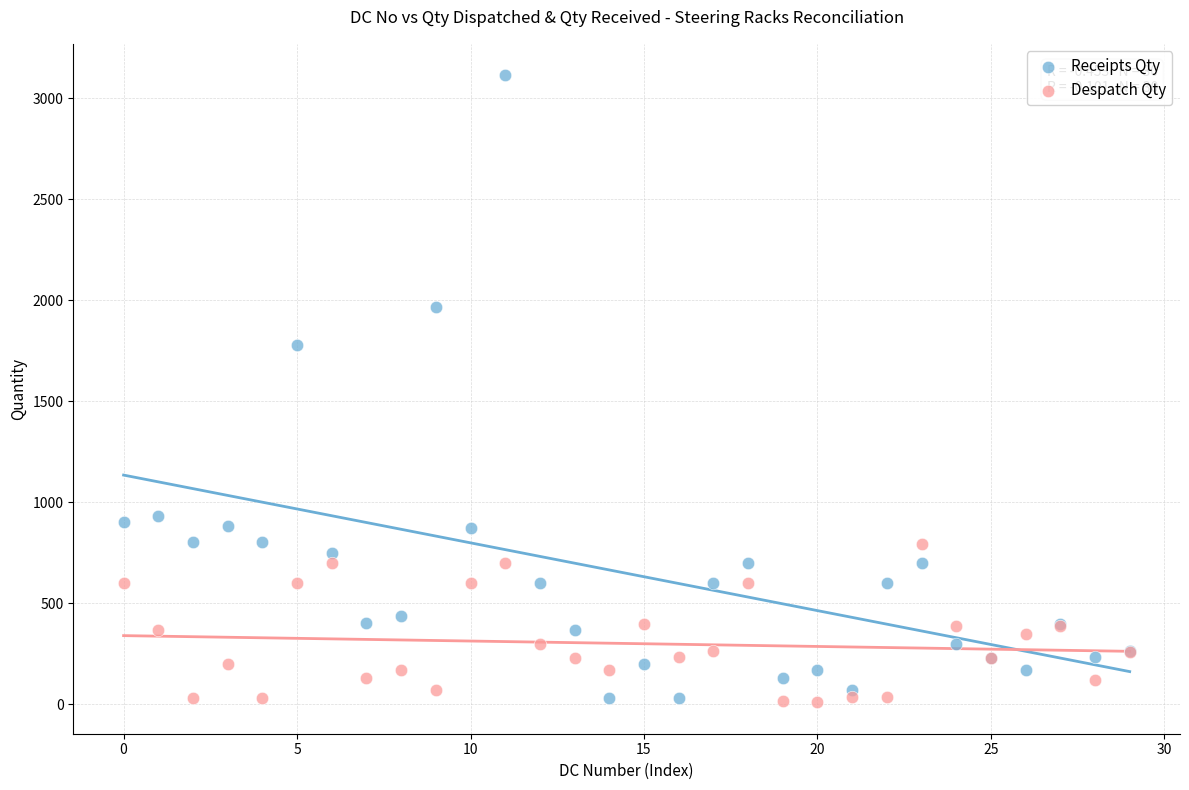

Which series reaches the maximum Y coordinate?

Receipts Qty